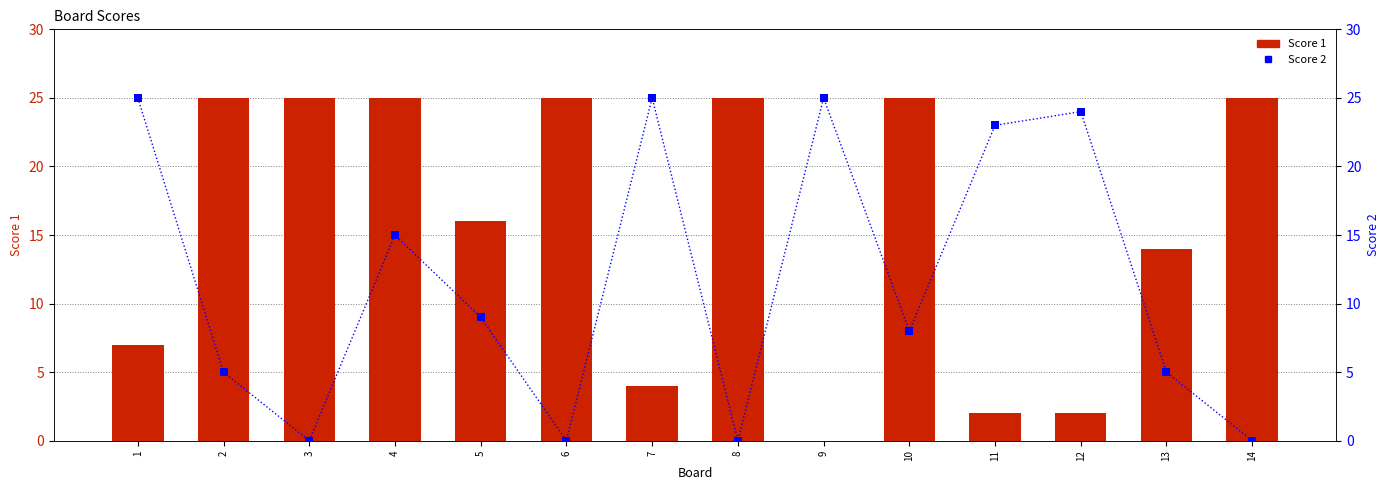

At which category is the sum across all series the highest?

4